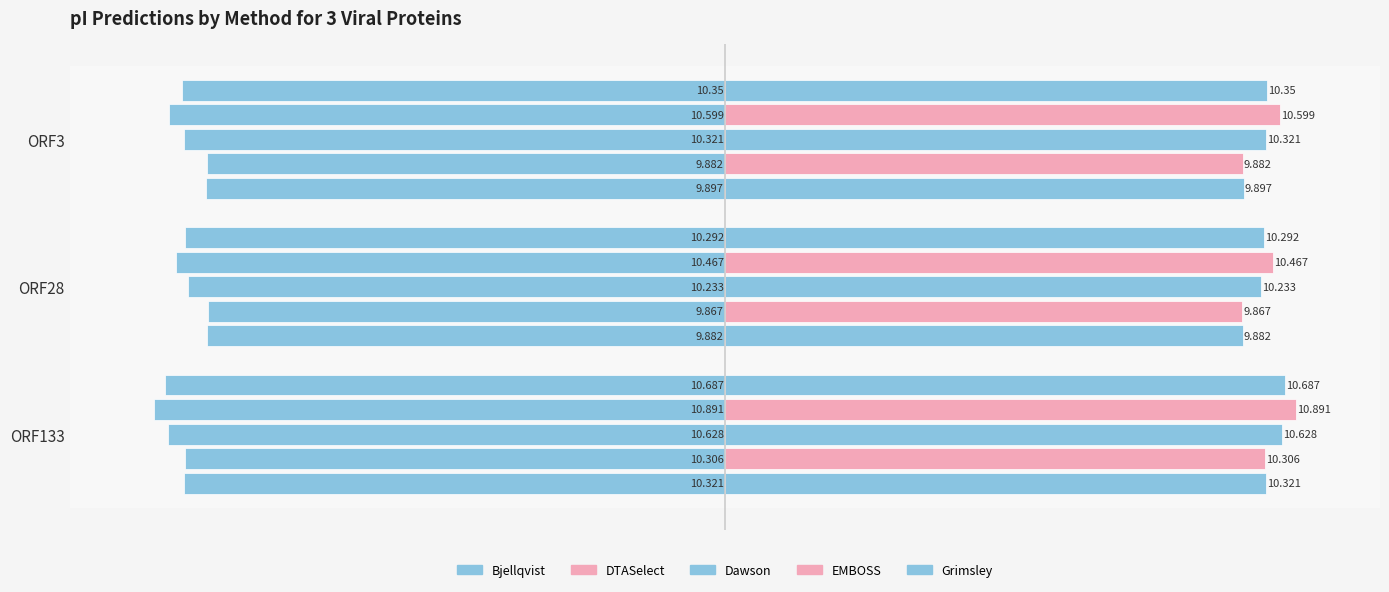

What is the highest value of the Dawson series?

10.6